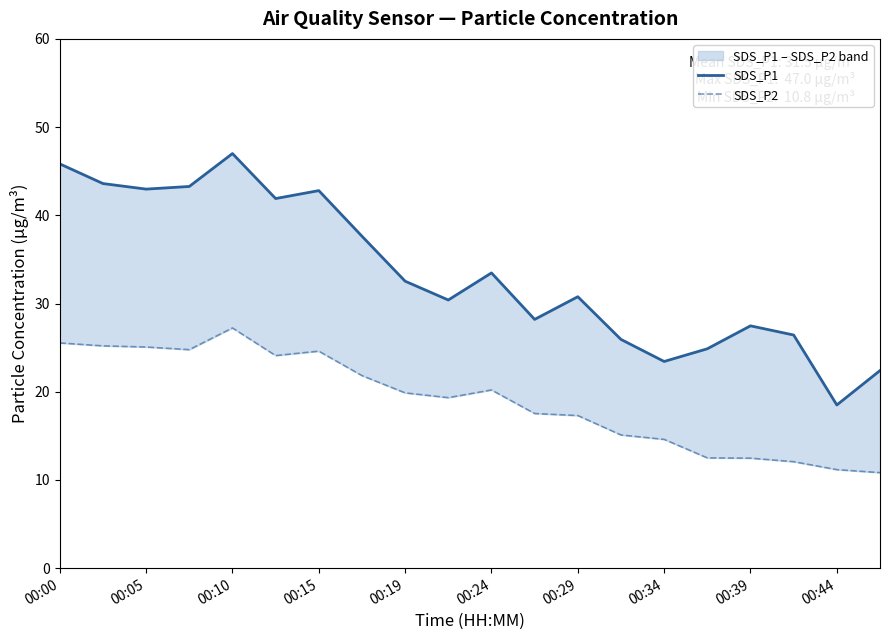

Which series has the largest total across all categories?

SDS_P1